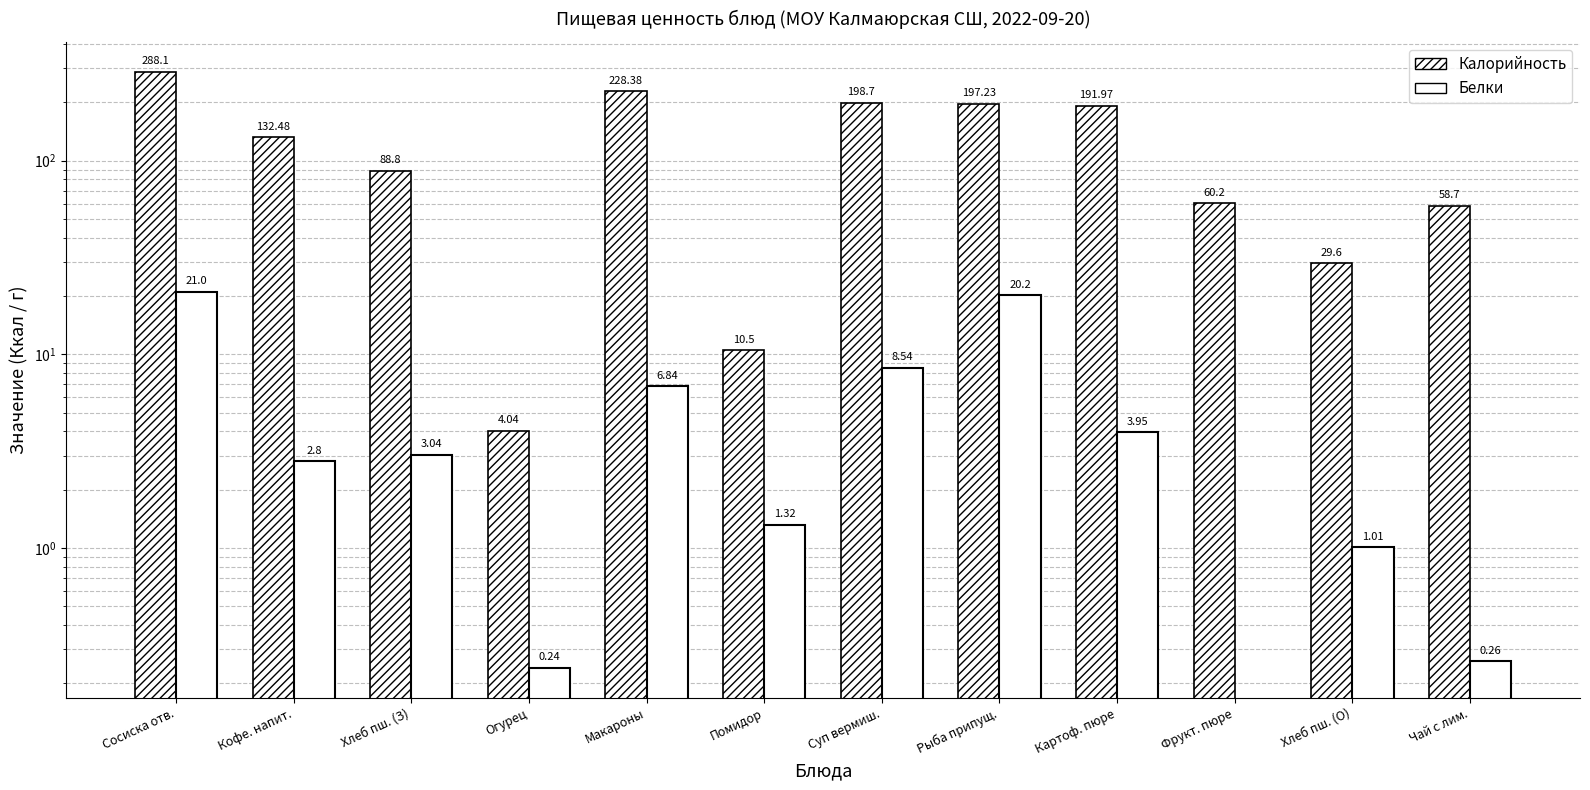

What is the sum of the Белки values at Кофе. напит. and Помидор?

4.1